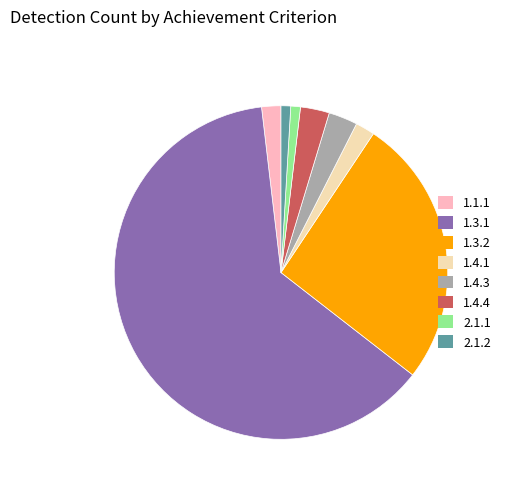

What is the majority slice?

1.3.1